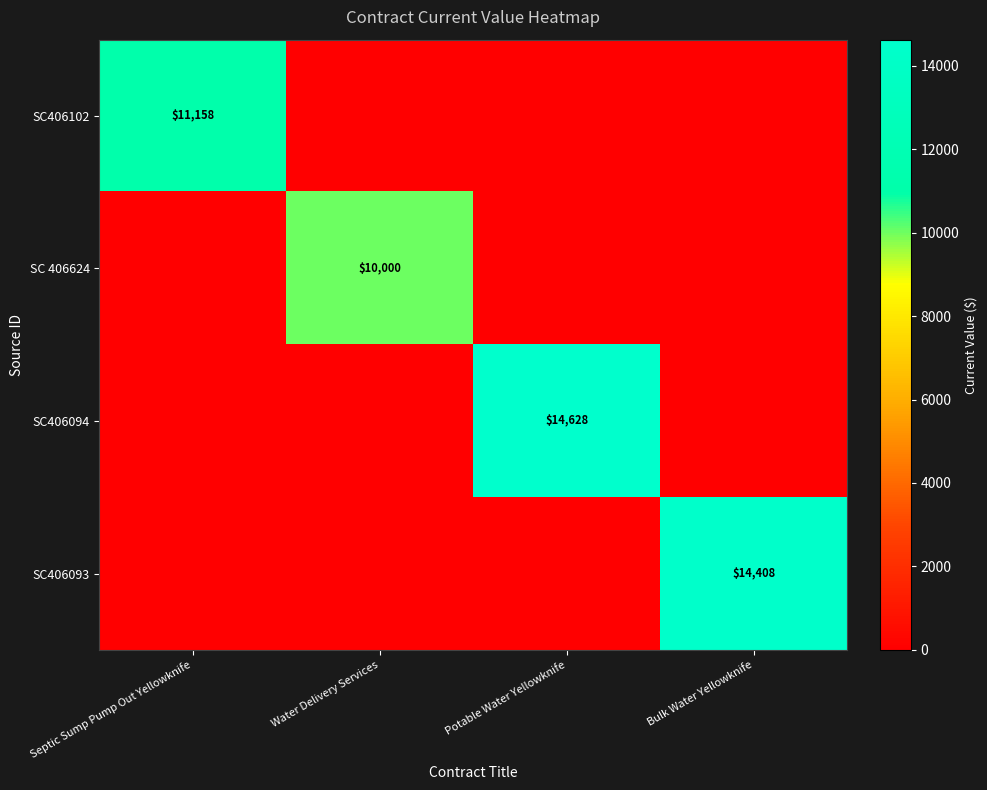

The SC406094 series shows 14628 at Potable Water Yellowknife. True or false?

True